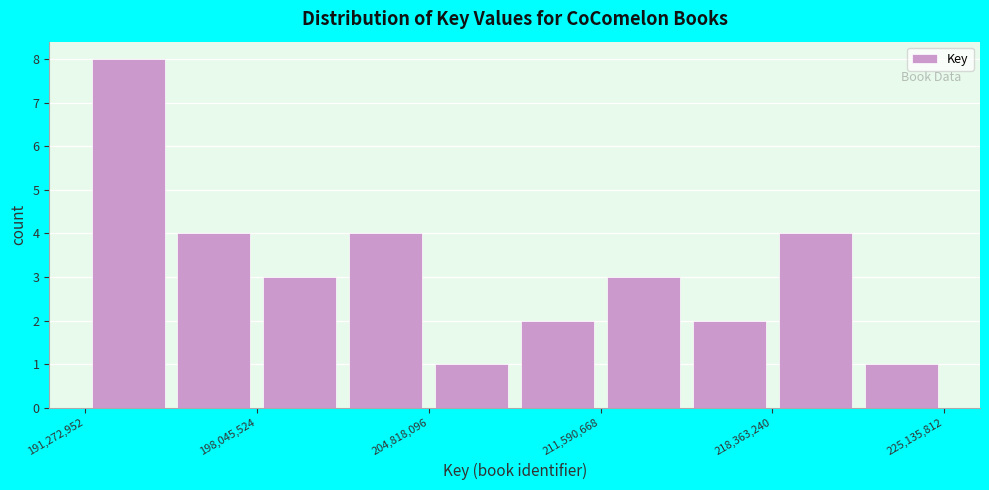

Around what value on the x-axis is the tallest bar? Give the approximate position of its centre, as read against the axis.

193000000